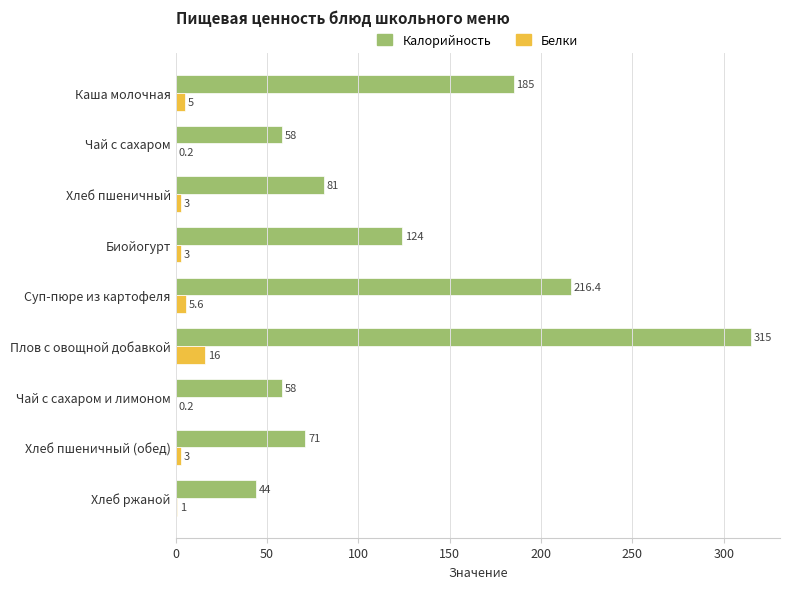

What is the average value of the Калорийность series?

128.0